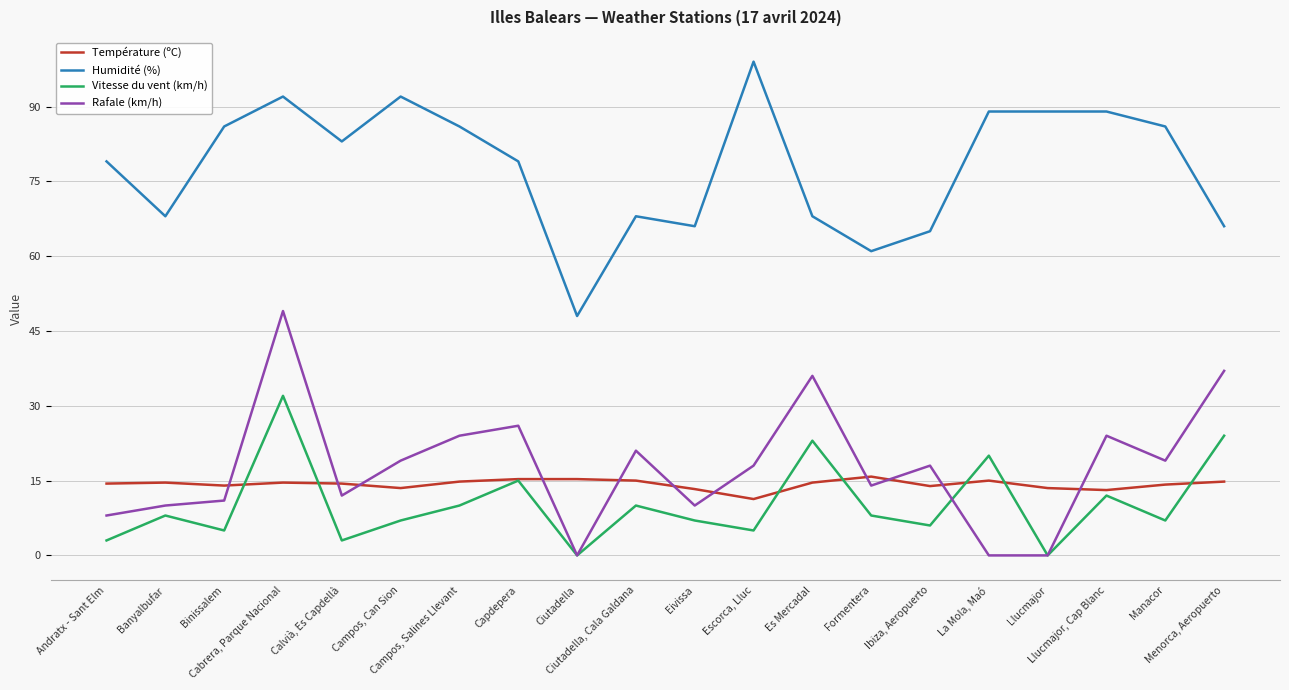

Which series has the largest total across all categories?

Humidité (%)